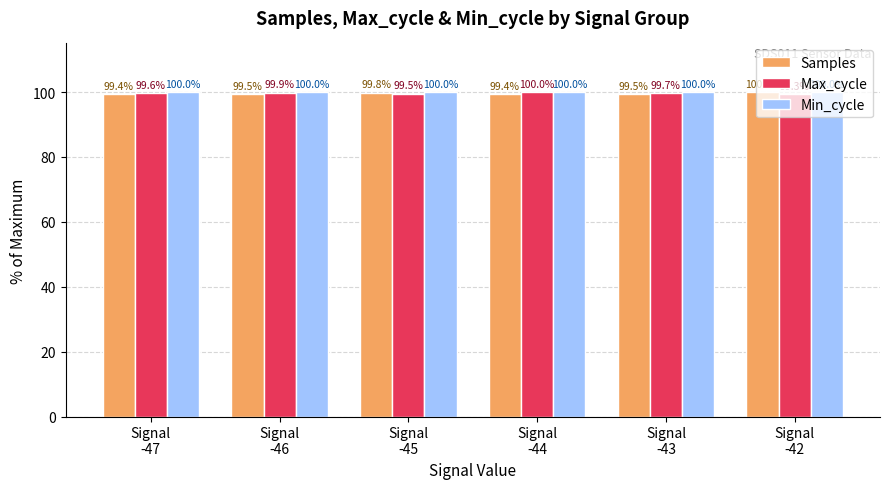

How many bars are there in total?

18